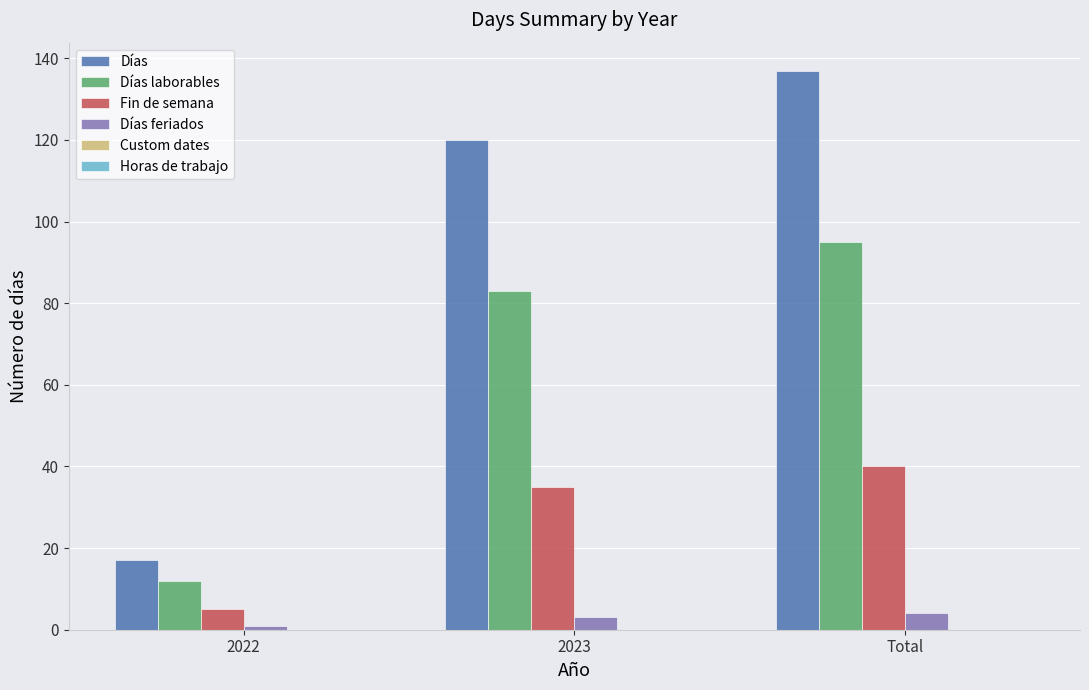

What is the greatest value displayed?

137